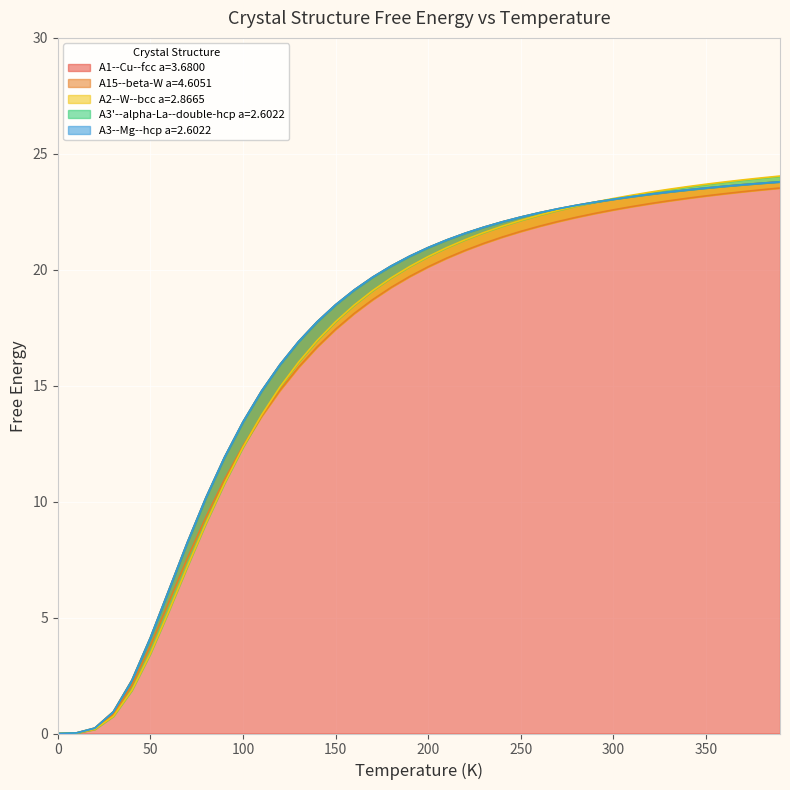

How many values in A1--Cu--fcc a=3.6800 are above zero?

39